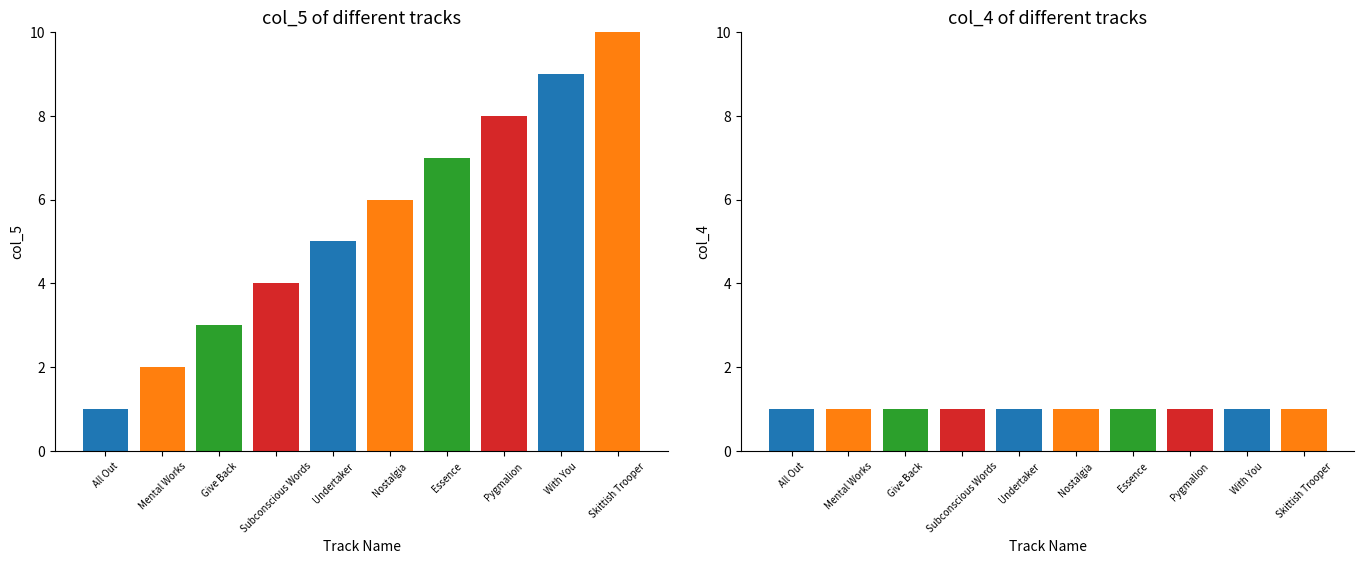

Count the col_5 values in the range 3 to 8.

6